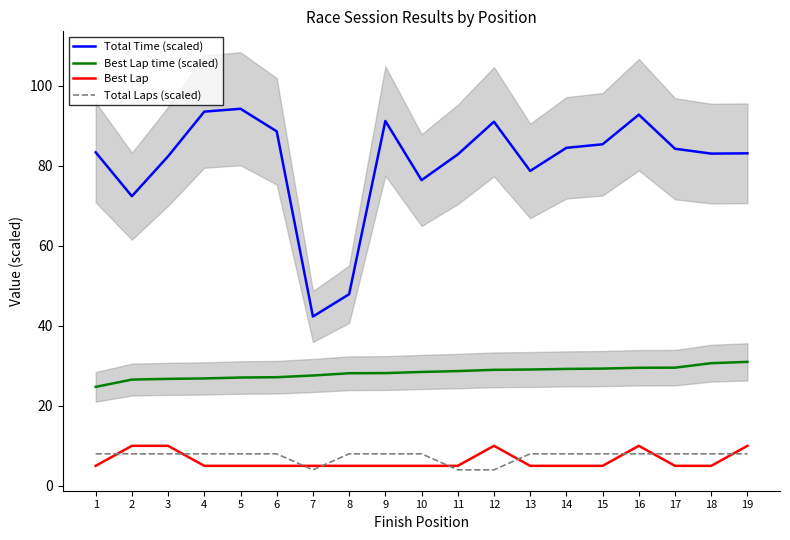

True or false: Total Time (scaled) and Total Laps (scaled) cross at least once.

False